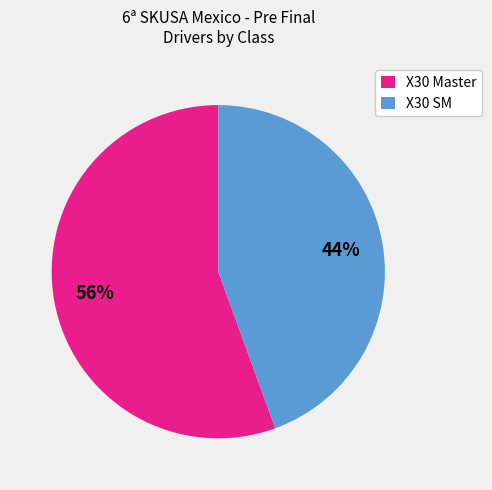

Which has a higher value, X30 SM or X30 Master?

X30 Master